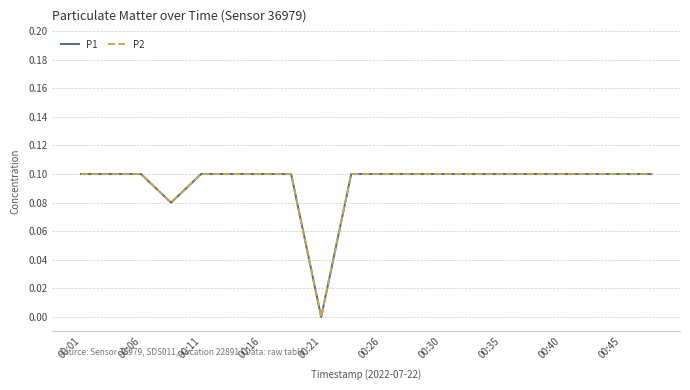

Does the chart have visible grid lines?

Yes